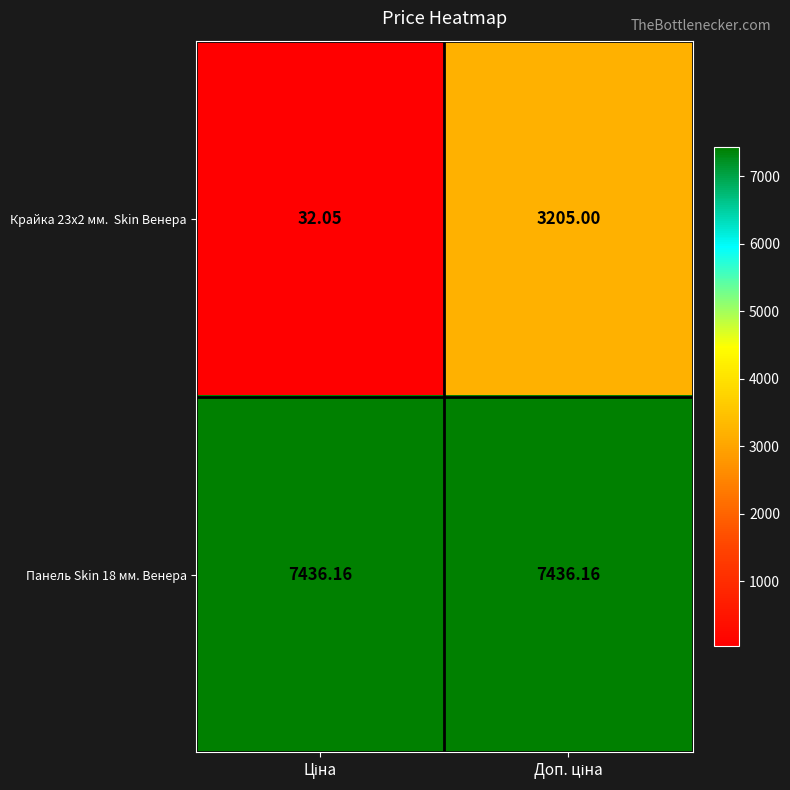

At which category is the sum across all series the highest?

Доп. ціна